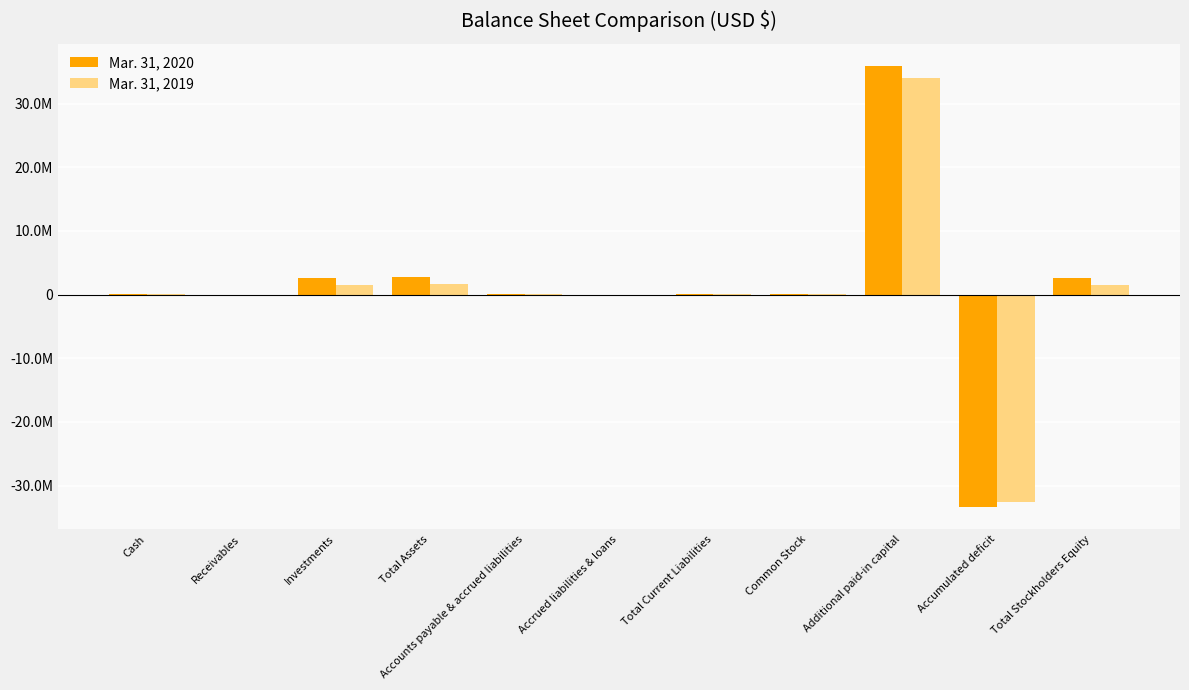

What are all the series names shown in the legend?

Mar. 31, 2020, Mar. 31, 2019